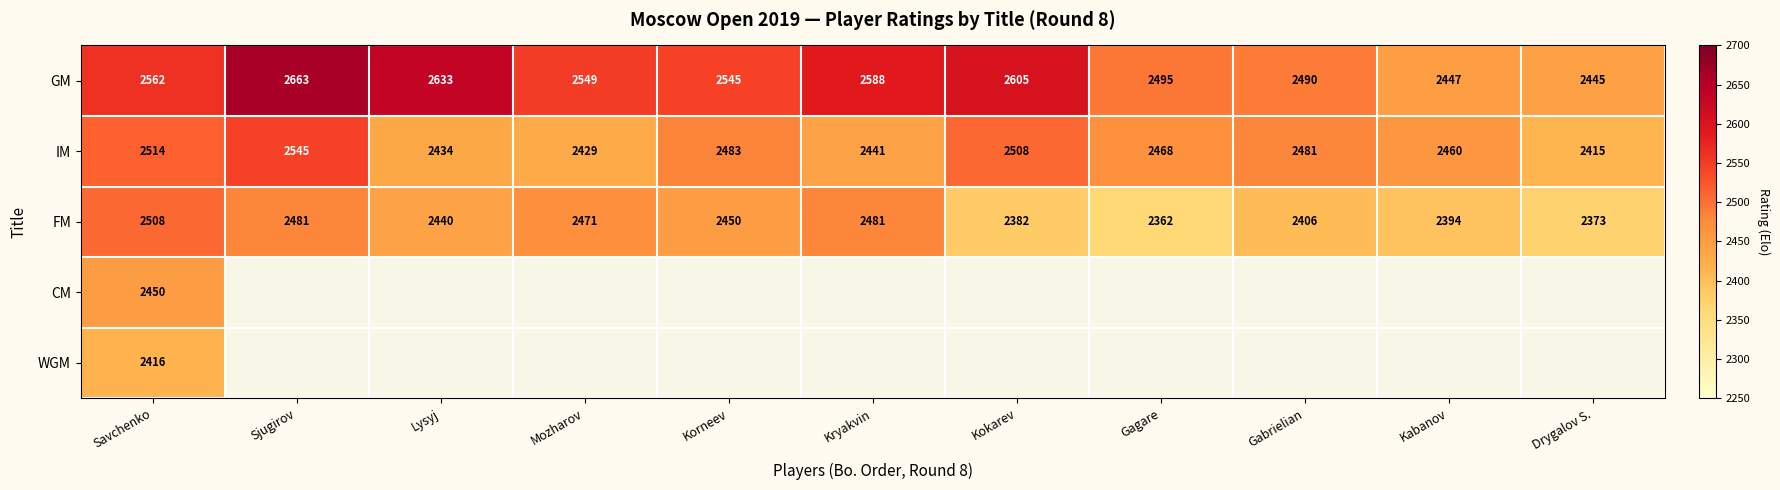

The value of GM at Savchenko is 3535. True or false?

False